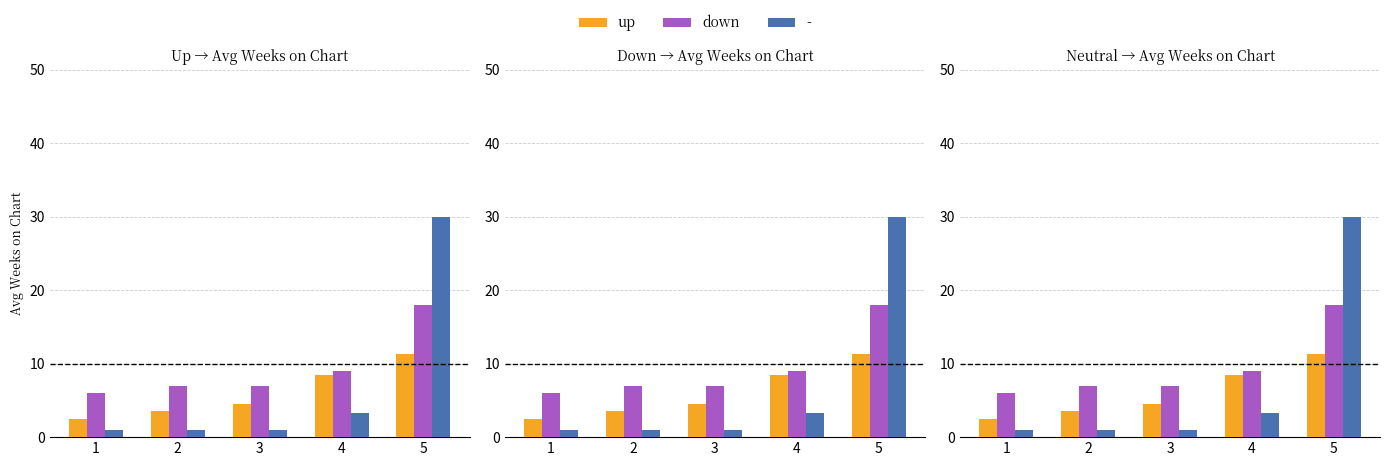

How many values in the down series are below 7?

1